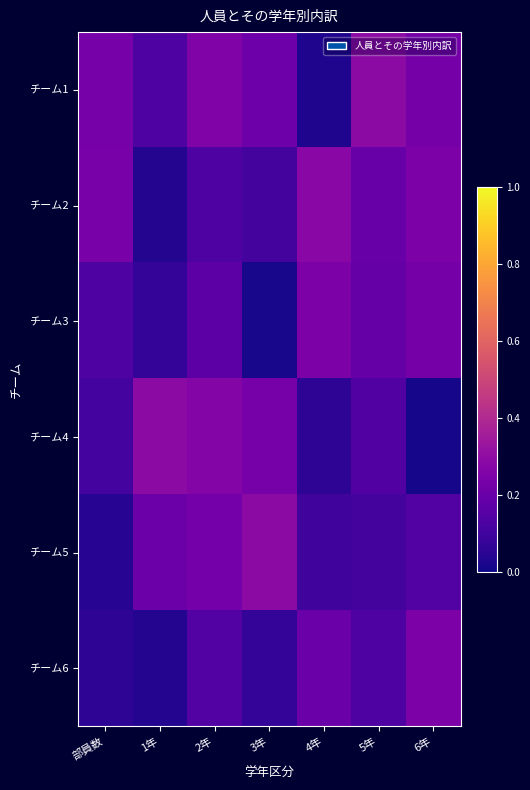

What is the maximum value shown in the chart?

0.3